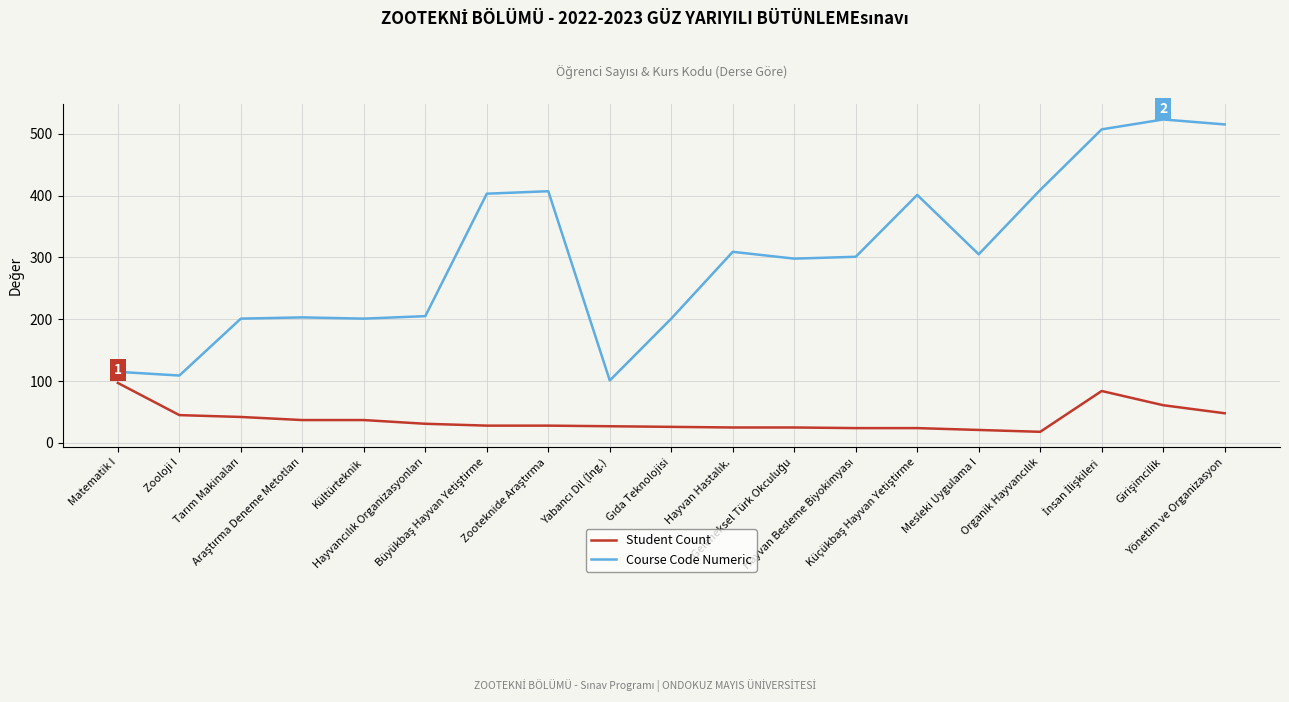

True or false: Course Code Numeric and Student Count intersect in this chart.

False